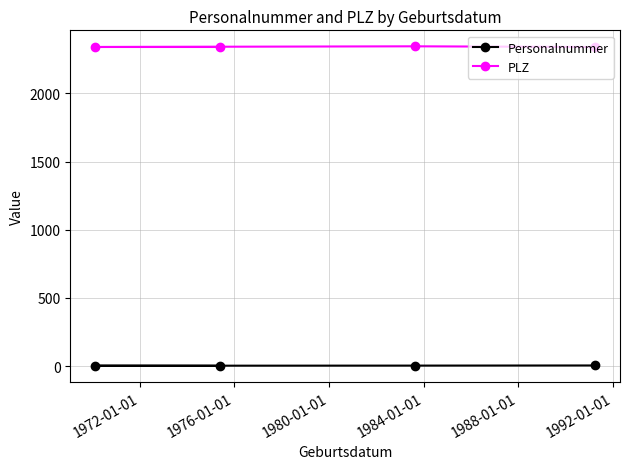

How many lines are shown in the chart?

2